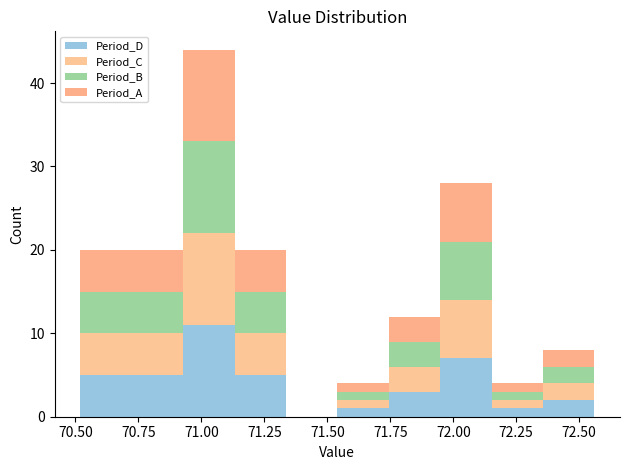

Reading left to right, list every stacked bar in this chart as the range it spans on the x-axis followed by its total height. Neither the bar edges nor the heights are printed on the chart, so give them approximately, as read against the axes.

70.50 to 70.70: 20
70.70 to 70.95: 20
70.95 to 71.15: 44
71.15 to 71.35: 20
71.35 to 71.55: 0
71.55 to 71.75: 4
71.75 to 71.95: 12
71.95 to 72.15: 28
72.15 to 72.35: 4
72.35 to 72.55: 8